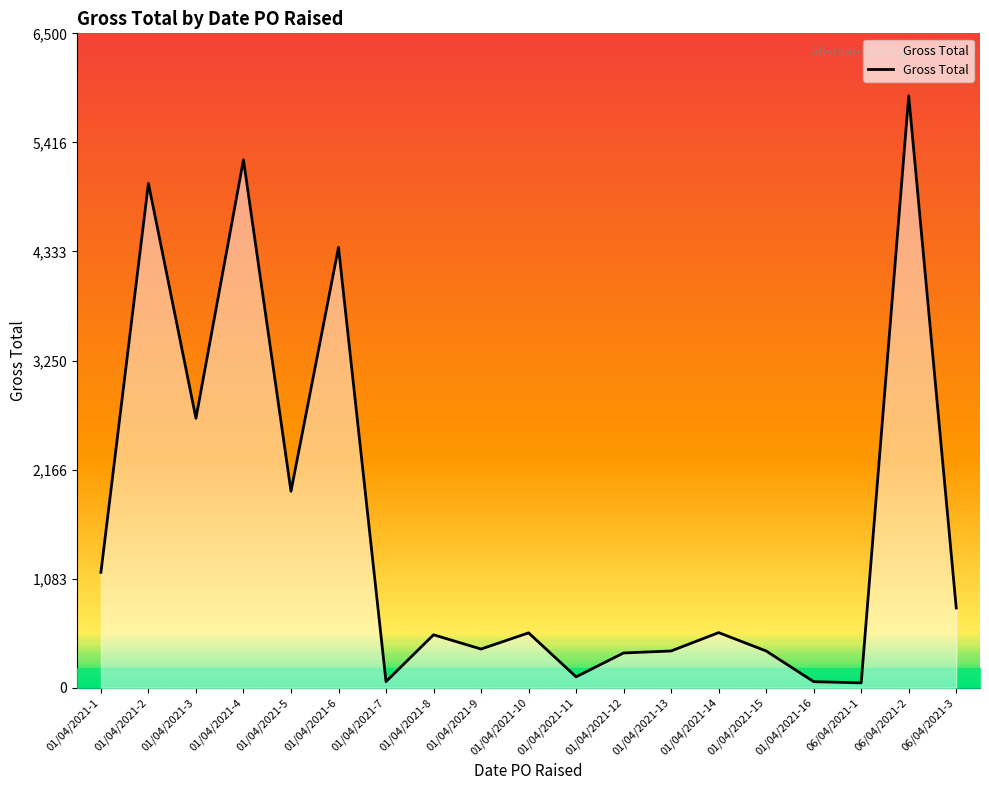

Approximately how many times larger is the value at 01/04/2021-12 compared to 01/04/2021-7?

5.7